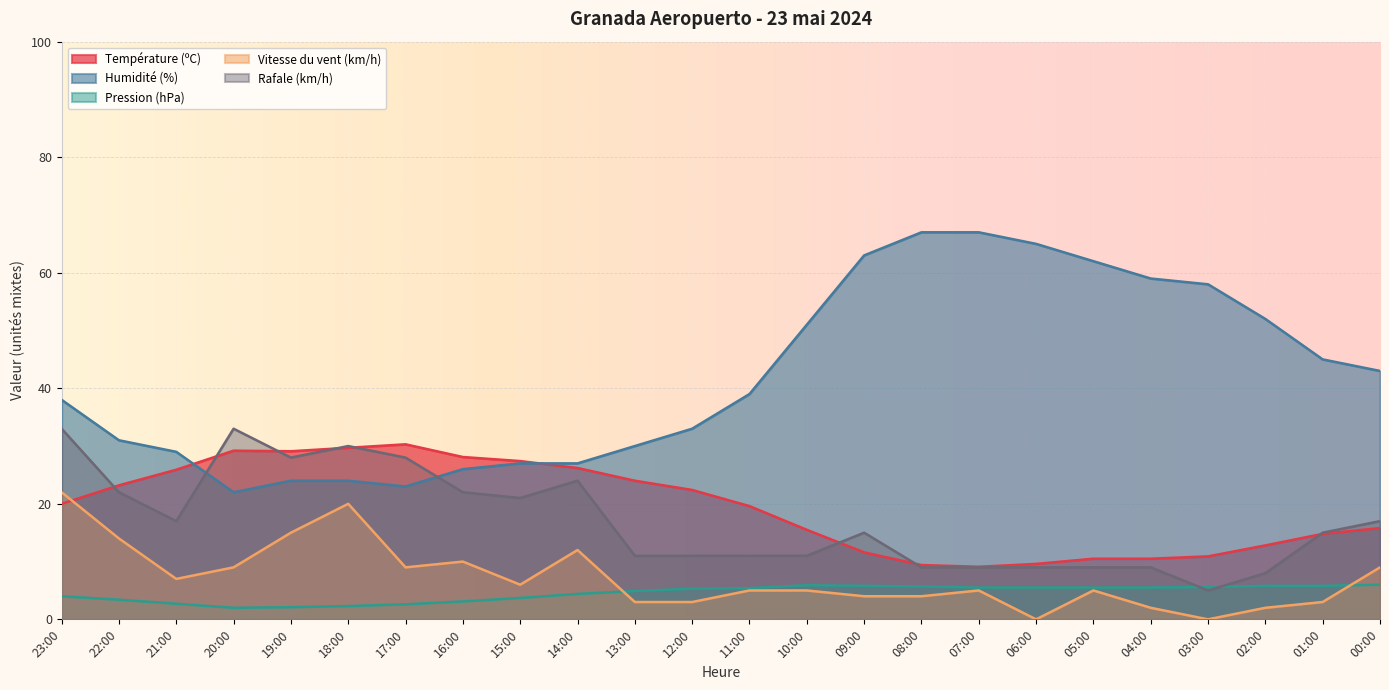

What is the maximum value shown in the chart?

67.0